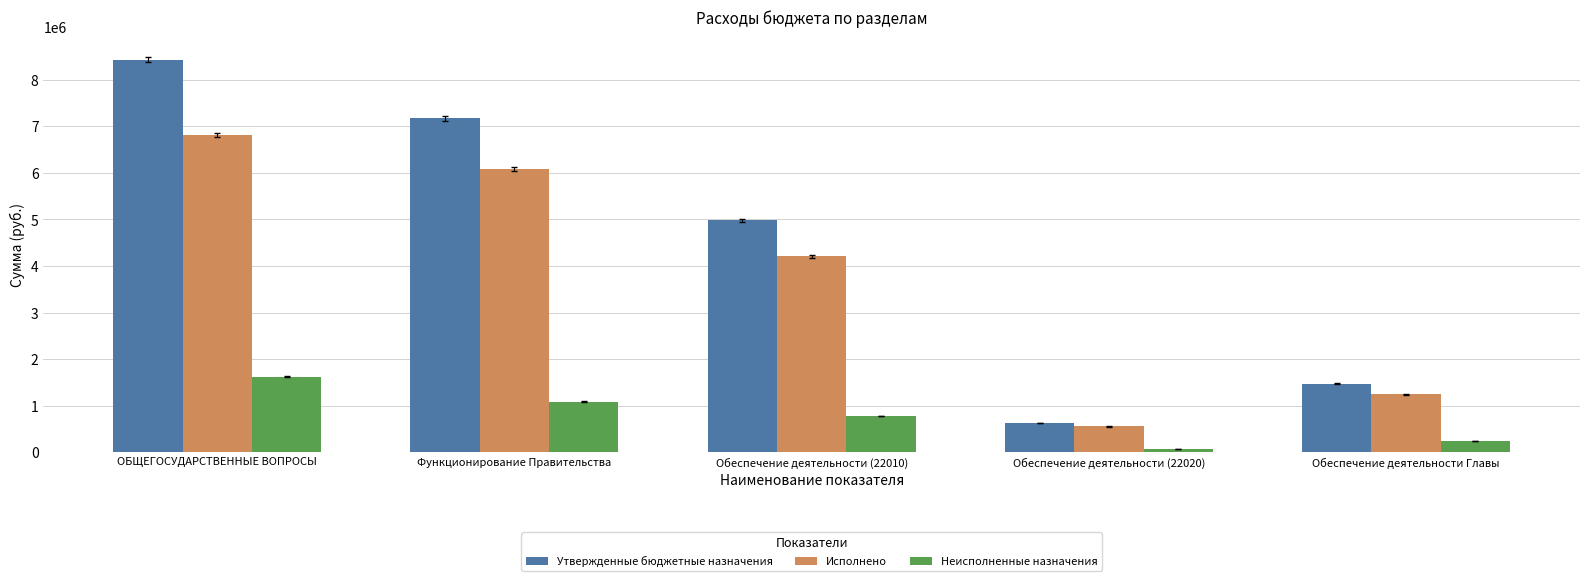

What is the smallest value displayed?

67705.4